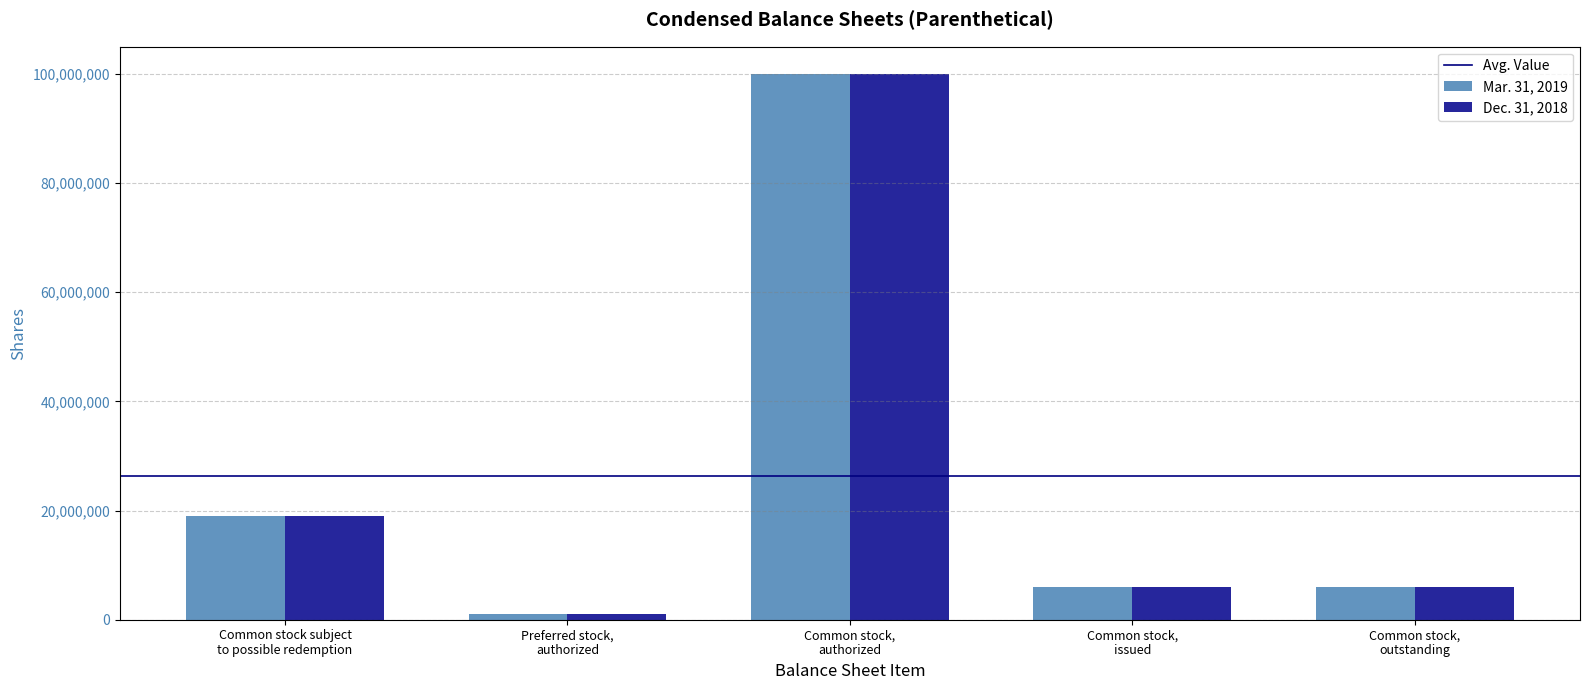

What is the minimum value shown in the chart?

1000000